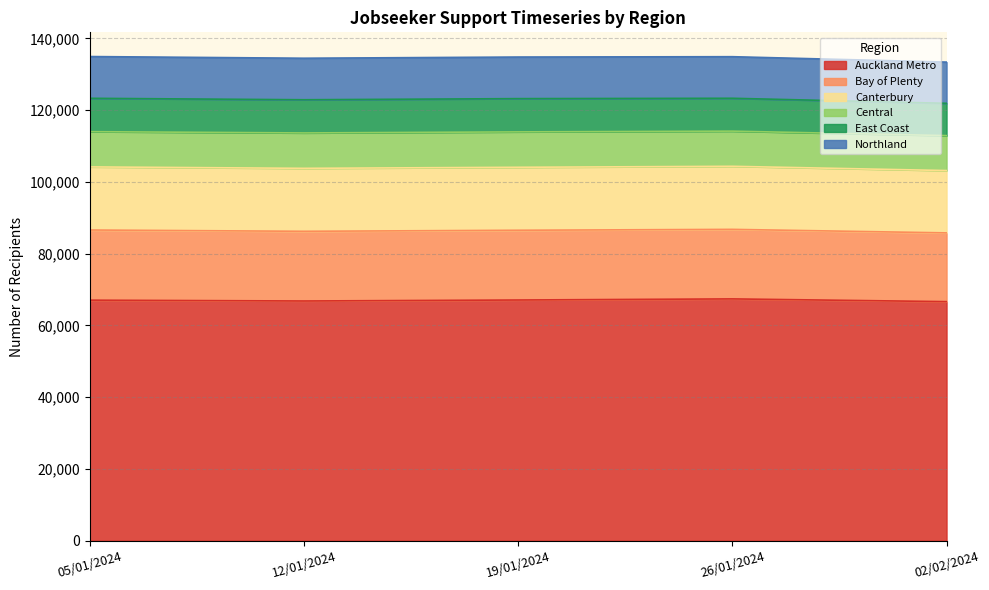

What position from the right is 05/01/2024?

5